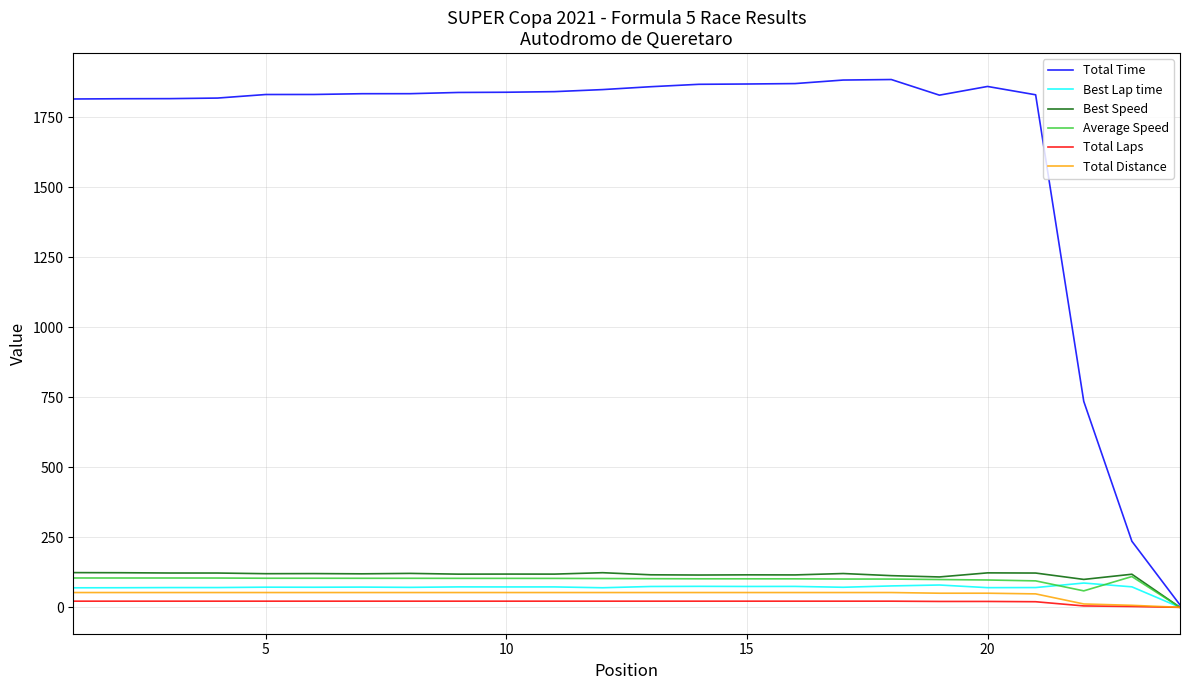

Which series has the largest range (max minus min)?

Total Time